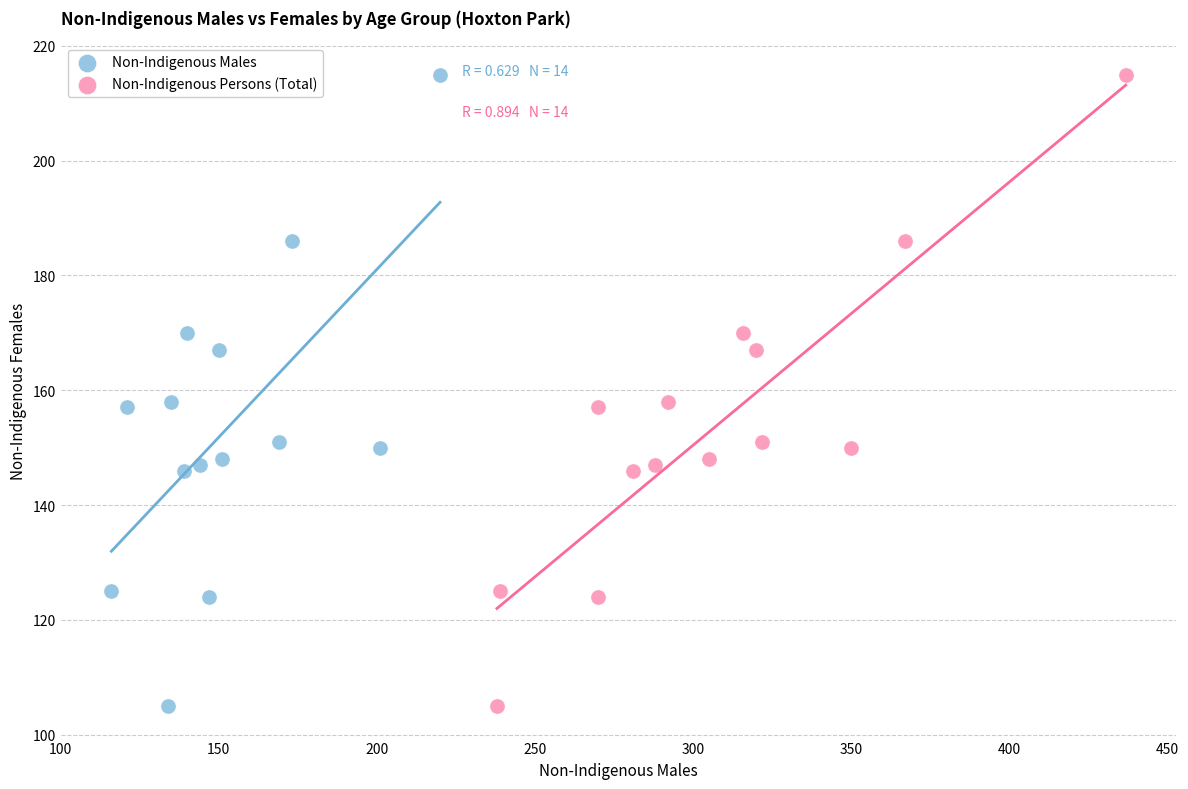

What are all the series names shown in the legend?

Non-Indigenous Males, Non-Indigenous Persons (Total)